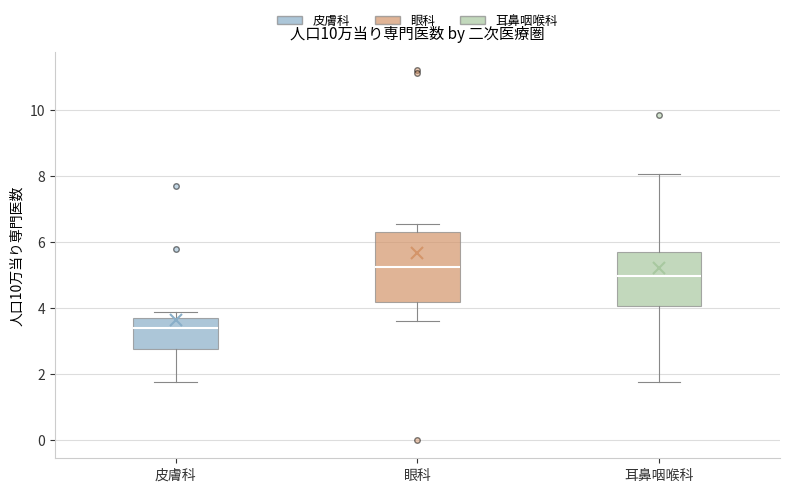

Which box's median line is the highest?

眼科